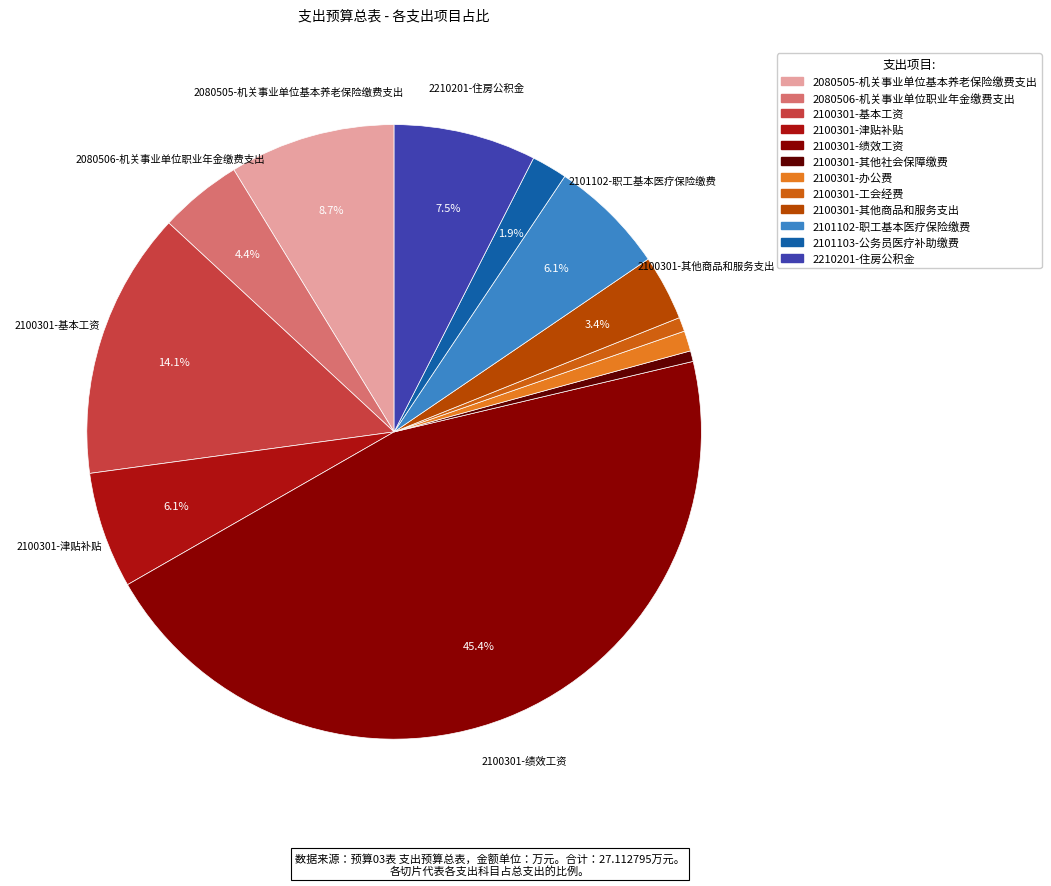

What is the ratio of the value at 2080506-机关事业单位职业年金缴费支出 to the value at 2100301-绩效工资?

0.1